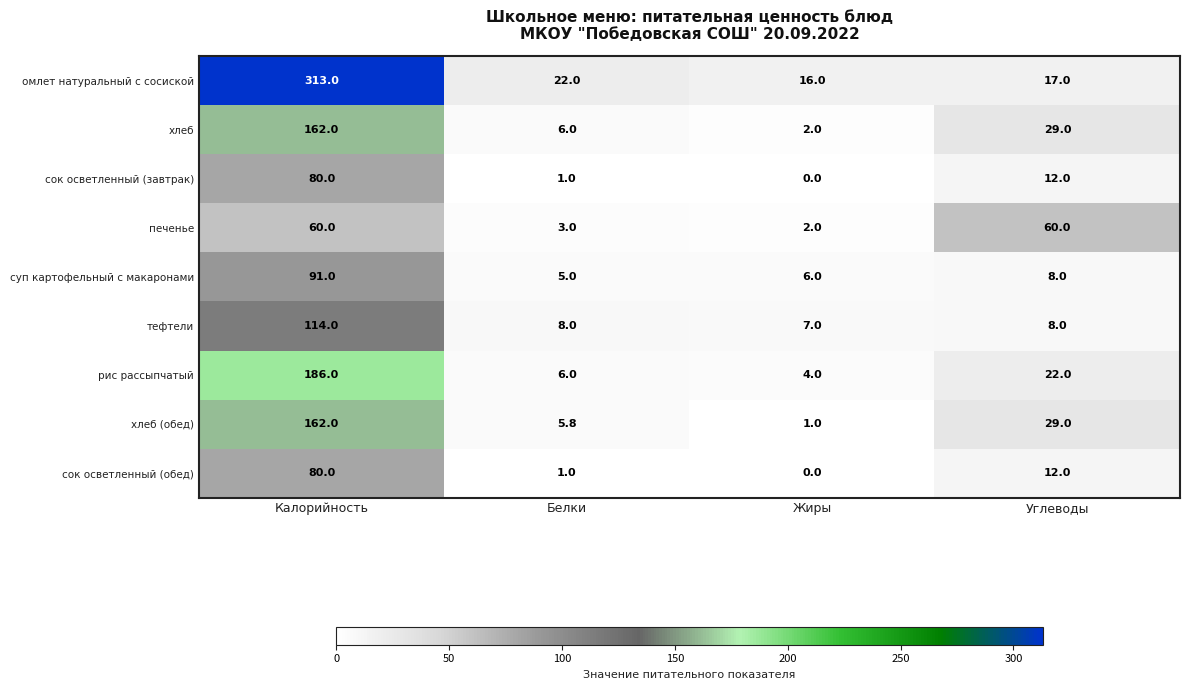

List the labels in order of сок осветленный (завтрак) value, largest first.

Калорийность, Углеводы, Белки, Жиры